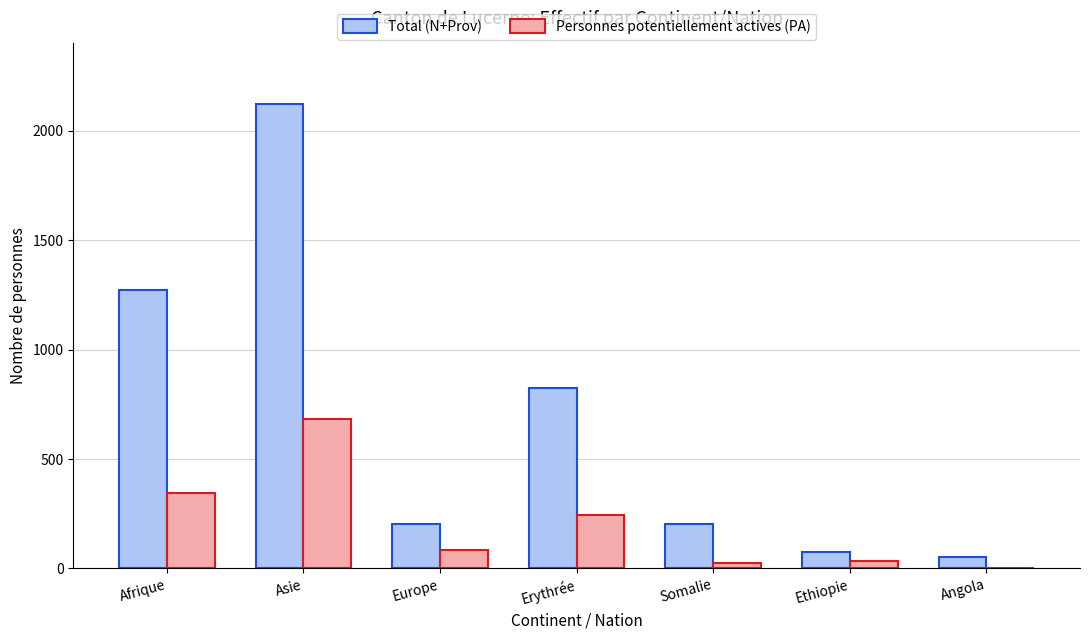

Which series has the largest total across all categories?

Total (N+Prov)